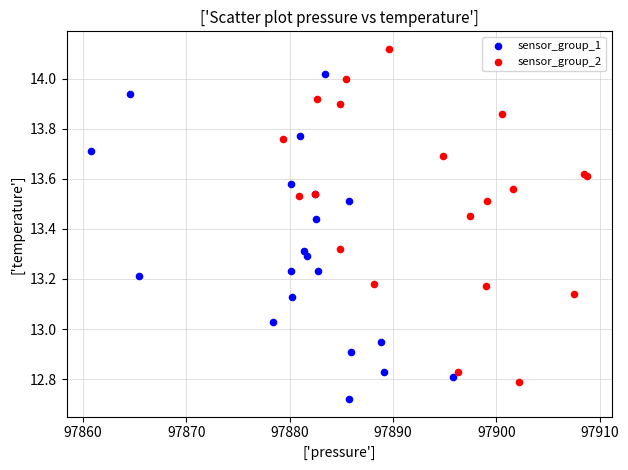

Which series reaches the maximum Y coordinate?

sensor_group_2